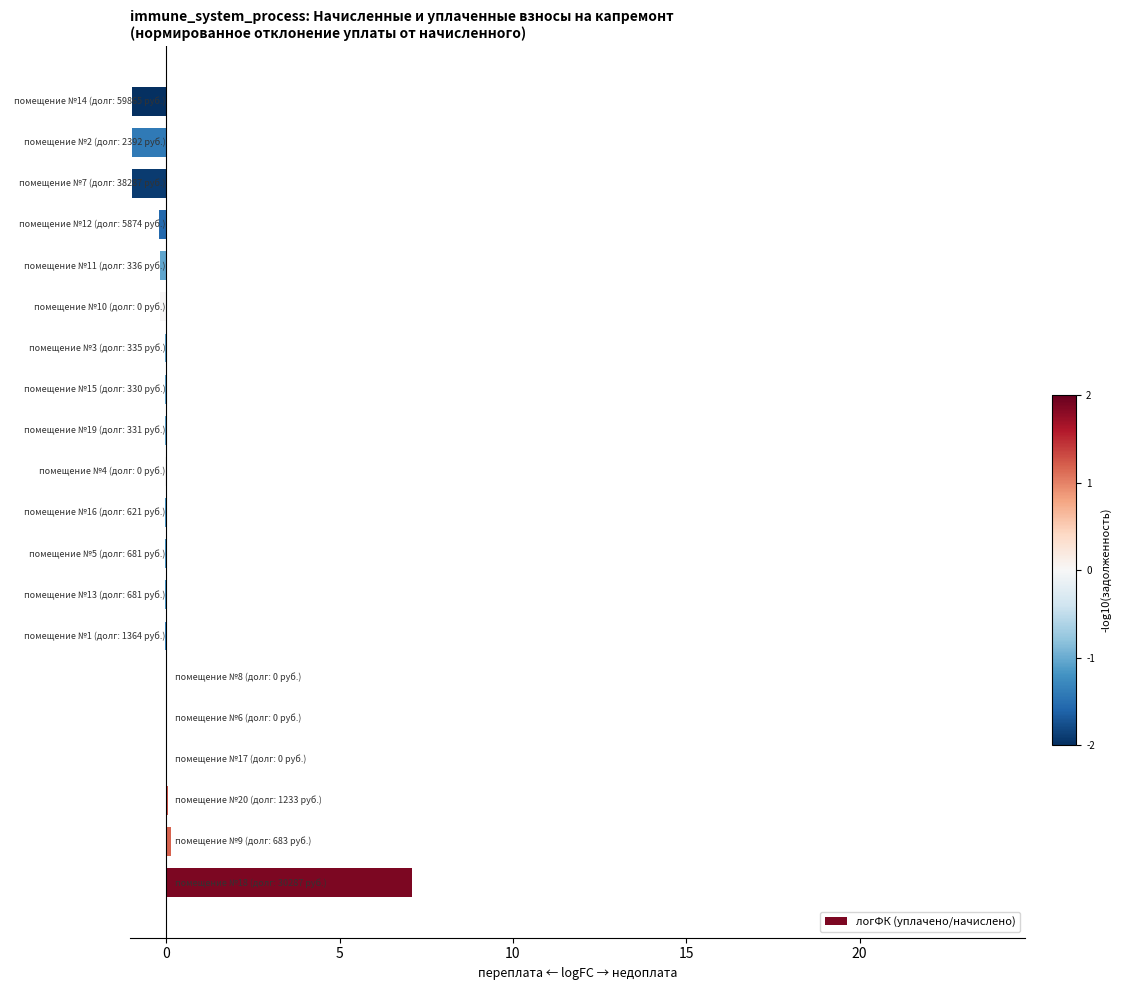

What is the greatest value displayed?

7.1